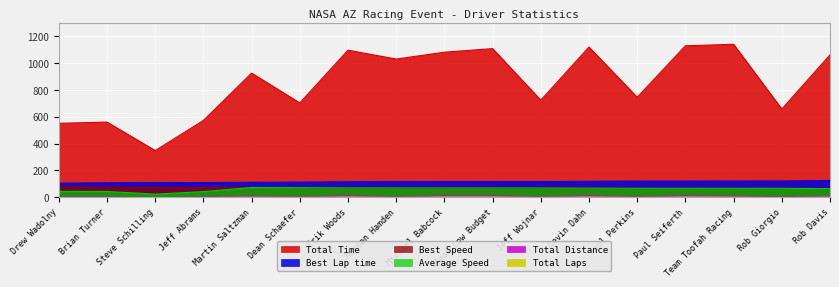

Between Devin Dahn and Paul Seiferth, which series saw the biggest shift?

Total Time